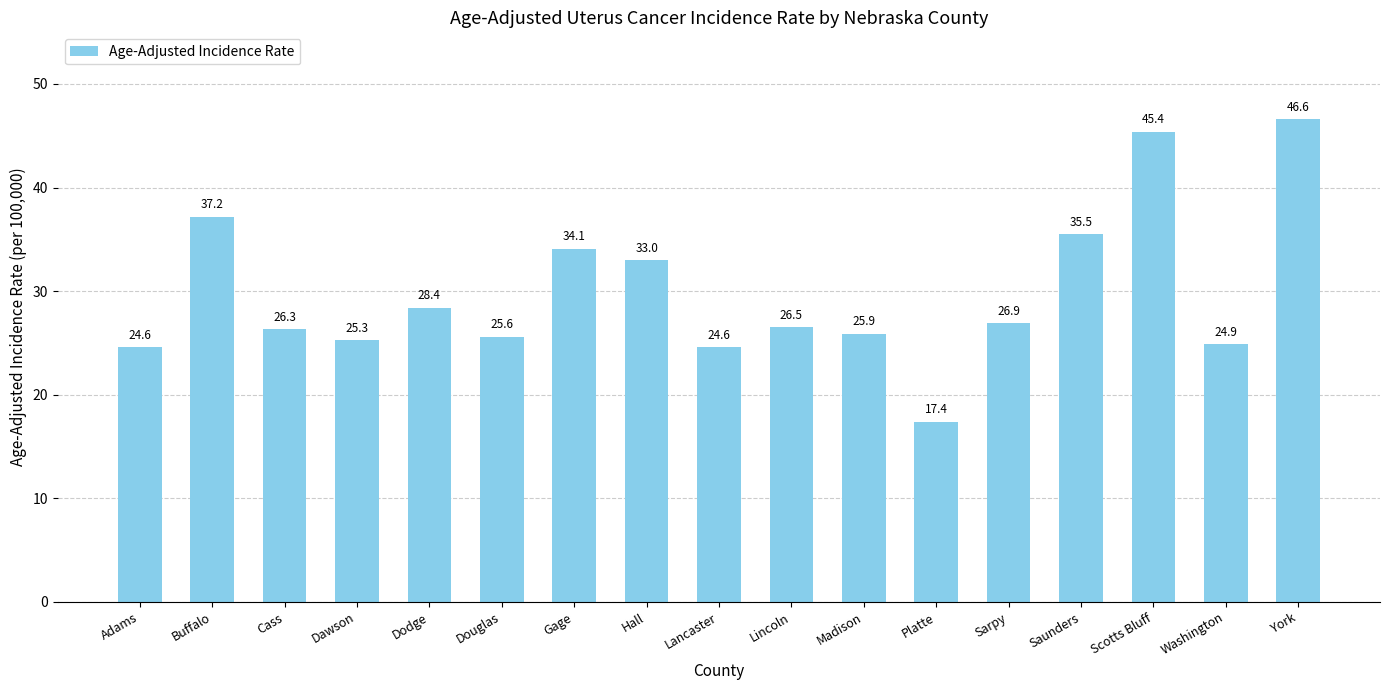

How many bars are there in total?

17